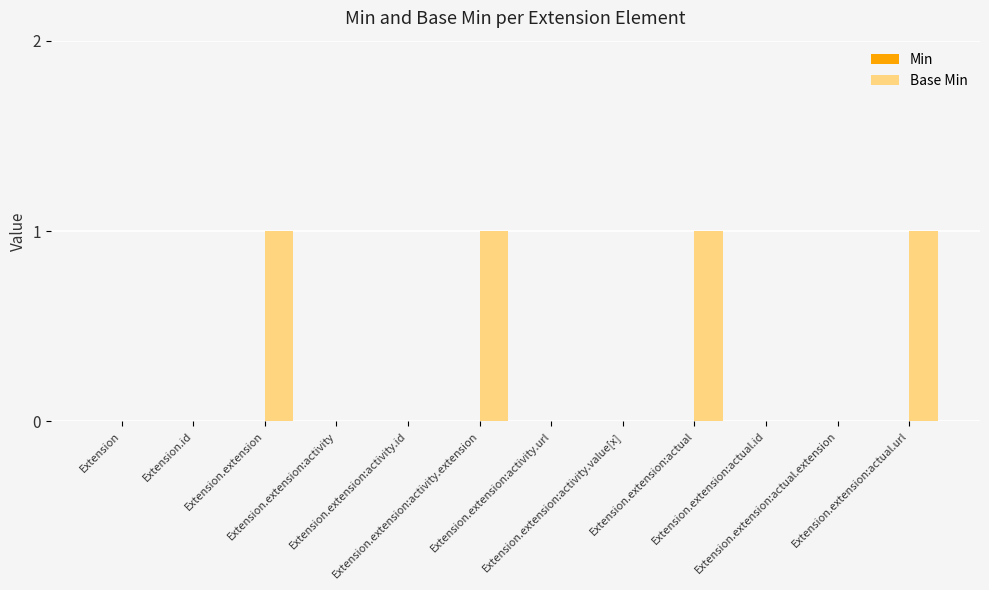

What is the sum of all values?

4